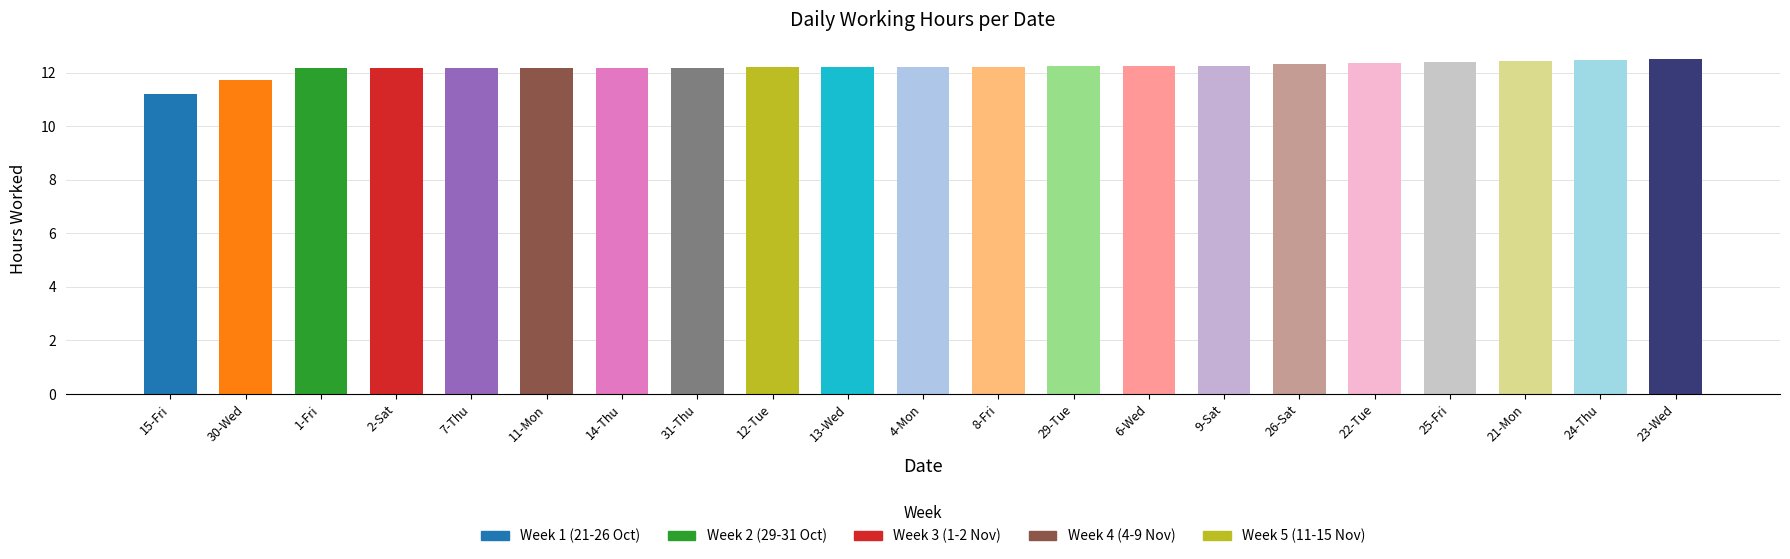

How many bars are there in total?

21